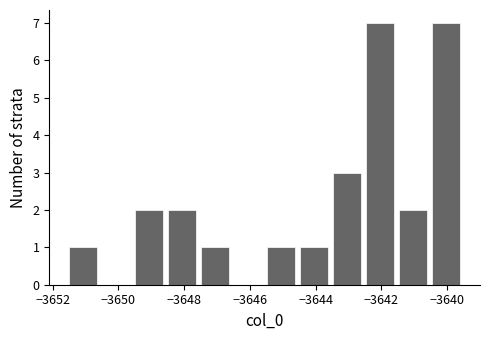

How tall is the bar that spans -3648.6 to -3647.6 on the x-axis? Neither the bar edges nor the heights are printed on the chart, so give them approximately, as read against the axes.

2